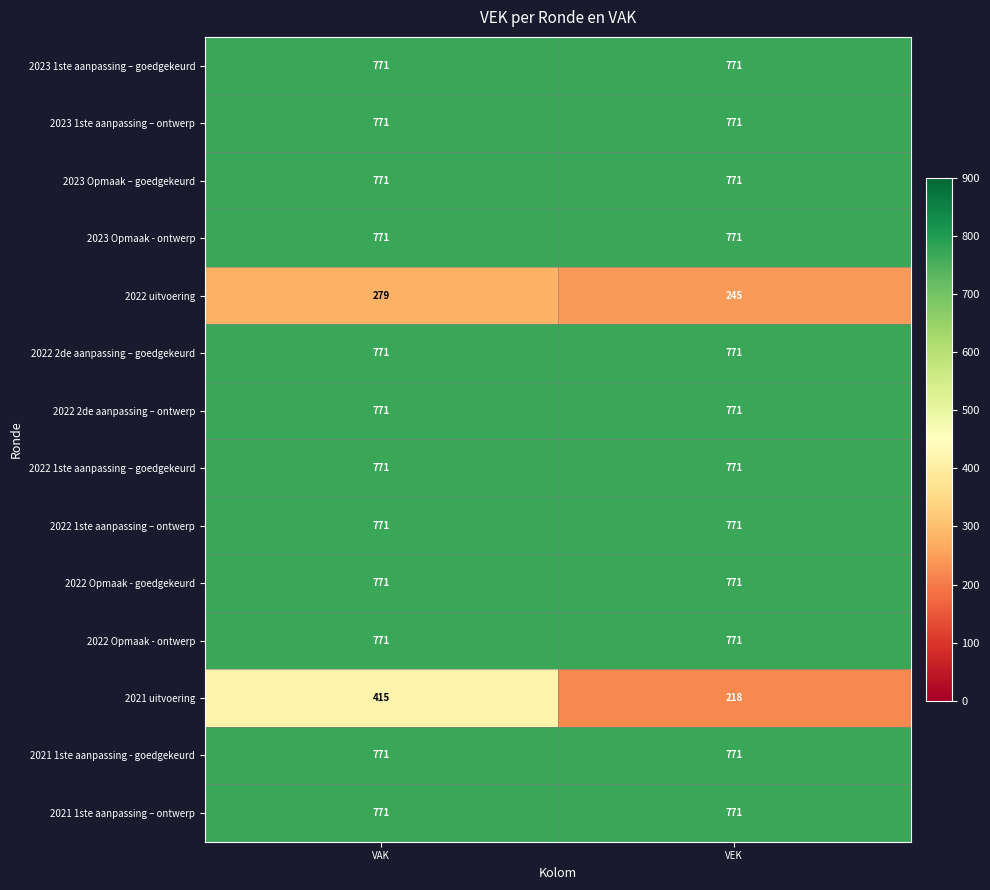

What is the total value across all series at VEK?

9715